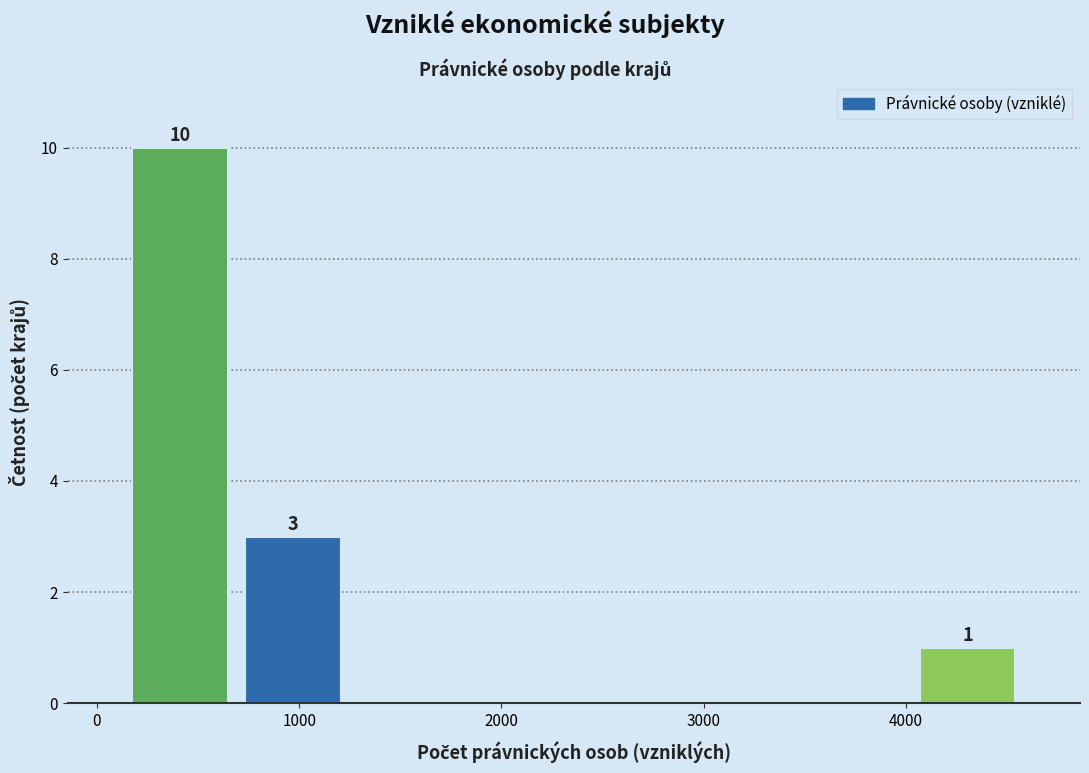

Over which range of the x-axis is the bar tallest?

100 to 700